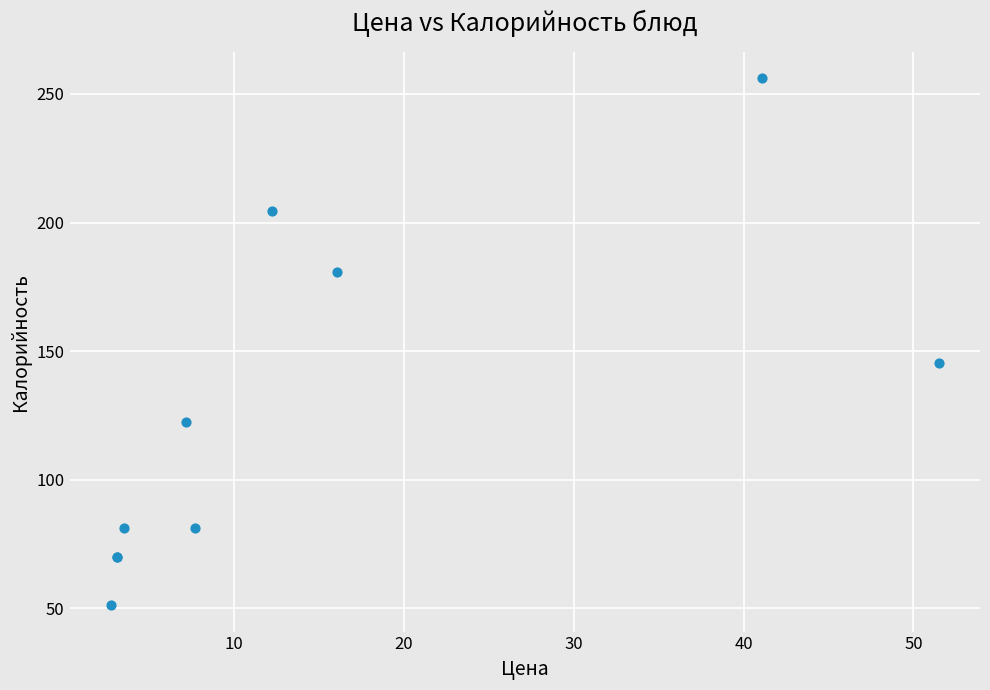

What Y value in the scatter plot is closest to 153?

145.3